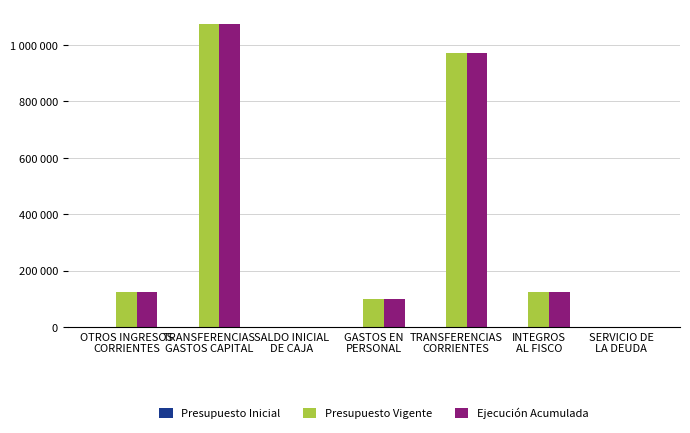

What are all the series names shown in the legend?

Presupuesto Inicial, Presupuesto Vigente, Ejecución Acumulada